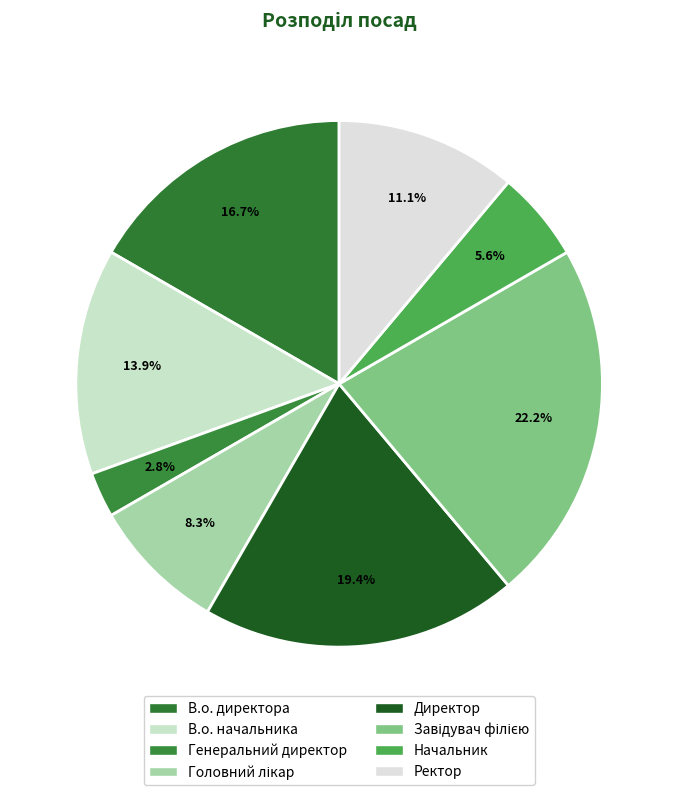

Does any single category account for the majority?

No